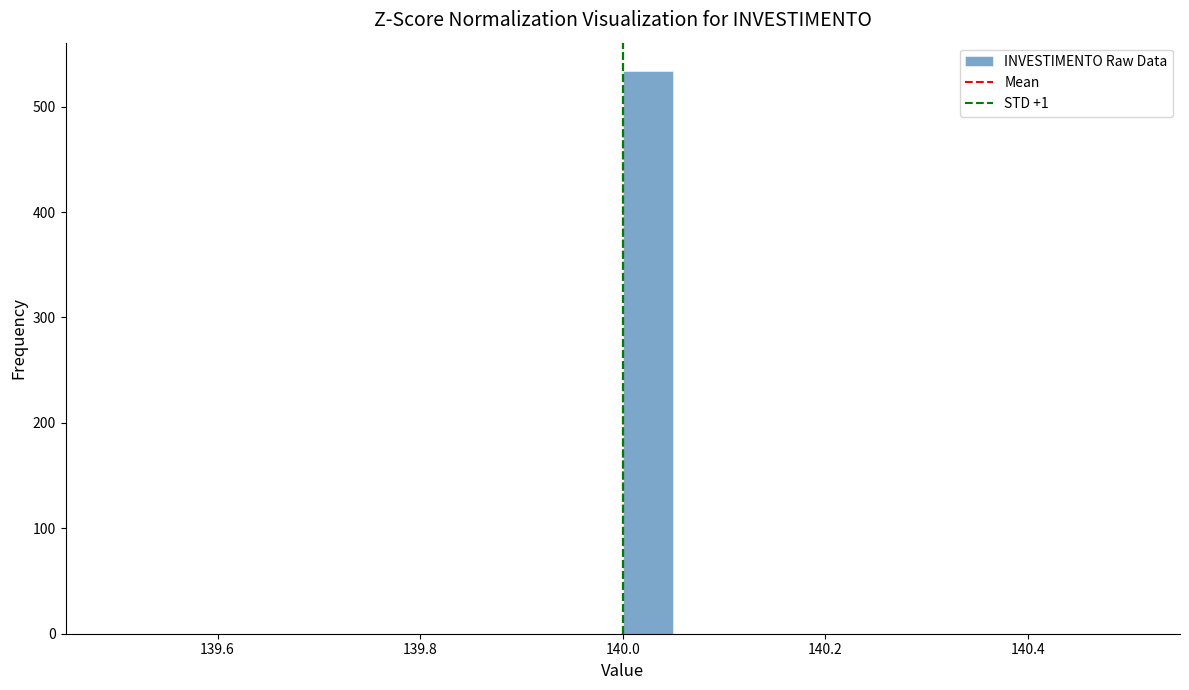

Around what value on the x-axis is the tallest bar? Give the approximate position of its centre, as read against the axis.

140.02